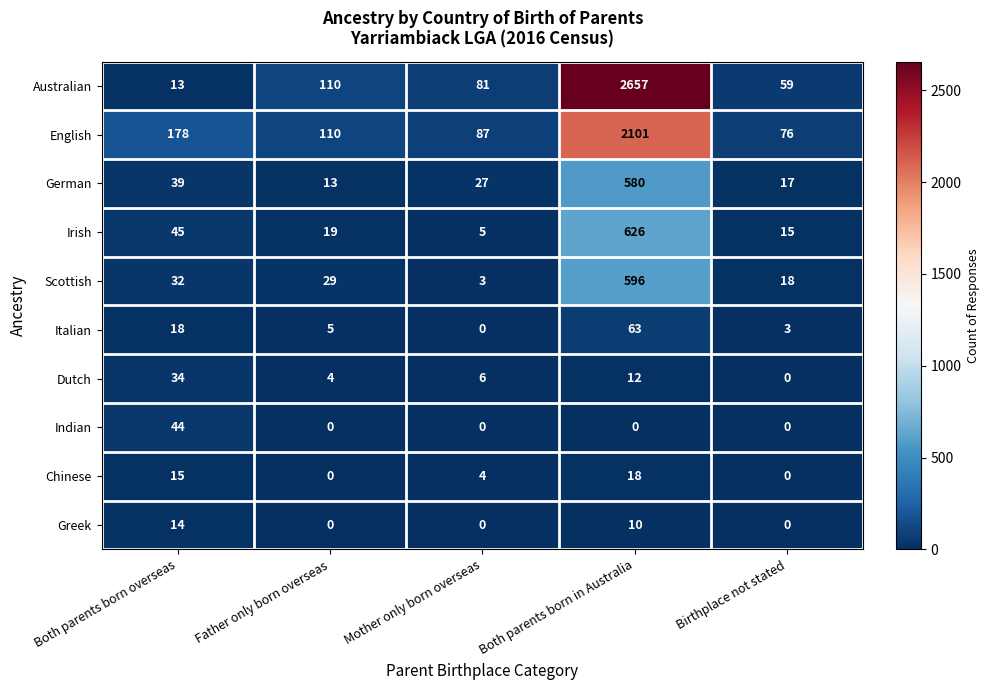

What is the spread (max minus min) of values at Father only born overseas?

110